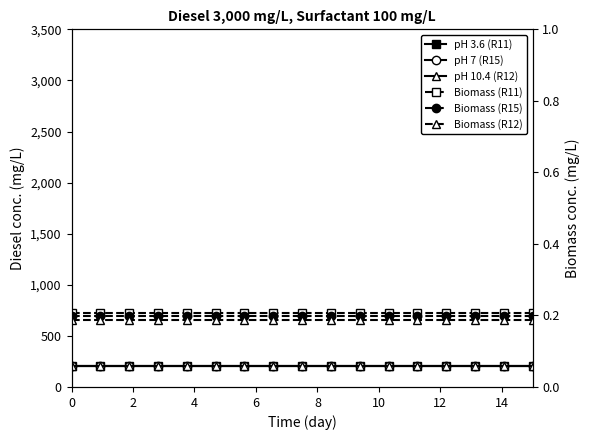

Reading left to right, transcribe all the data shown in this chart.

pH 3.6 (R11): 208.0	208.0	208.0	208.0	208.0	208.0	208.0	208.0	208.0	208.0	208.0	208.0	208.0	208.0	208.0	208.0	208.0
pH 7 (R15): 208.0	208.0	208.0	208.0	208.0	208.0	208.0	208.0	208.0	208.0	208.0	208.0	208.0	208.0	208.0	208.0	208.0
pH 10.4 (R12): 208.0	208.0	208.0	208.0	208.0	208.0	208.0	208.0	208.0	208.0	208.0	208.0	208.0	208.0	208.0	208.0	208.0
Biomass (R11): 0.2	0.2	0.2	0.2	0.2	0.2	0.2	0.2	0.2	0.2	0.2	0.2	0.2	0.2	0.2	0.2	0.2
Biomass (R15): 0.2	0.2	0.2	0.2	0.2	0.2	0.2	0.2	0.2	0.2	0.2	0.2	0.2	0.2	0.2	0.2	0.2
Biomass (R12): 0.2	0.2	0.2	0.2	0.2	0.2	0.2	0.2	0.2	0.2	0.2	0.2	0.2	0.2	0.2	0.2	0.2